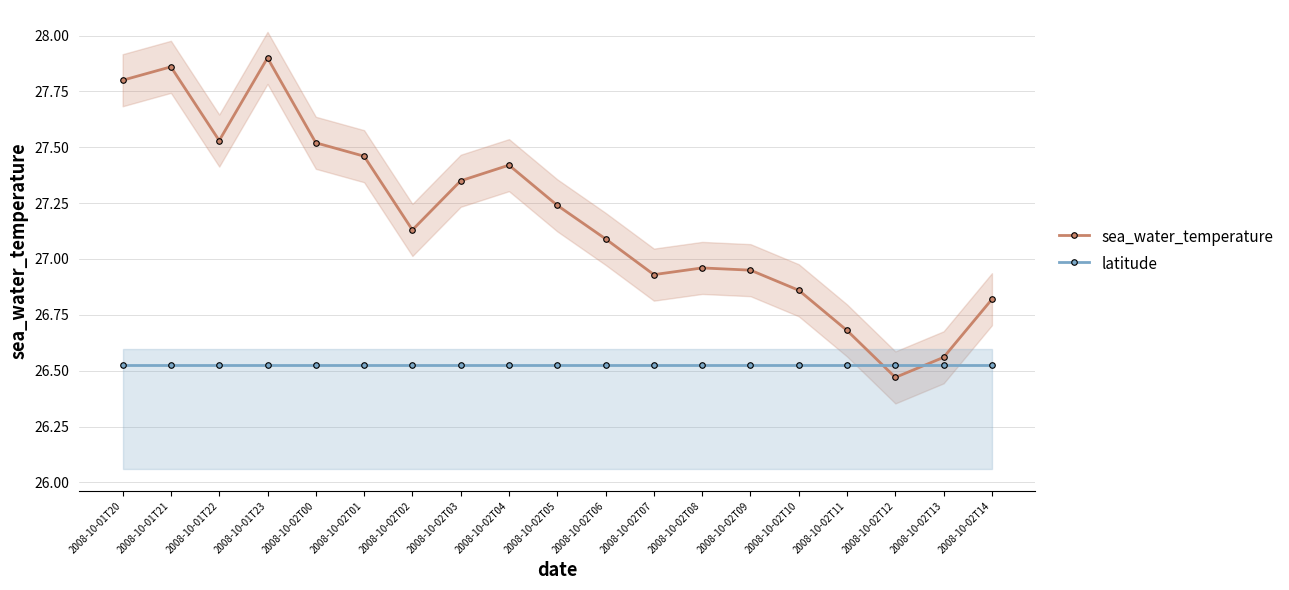

At which category does sea_water_temperature reach its first local valley?

2008-10-01T22